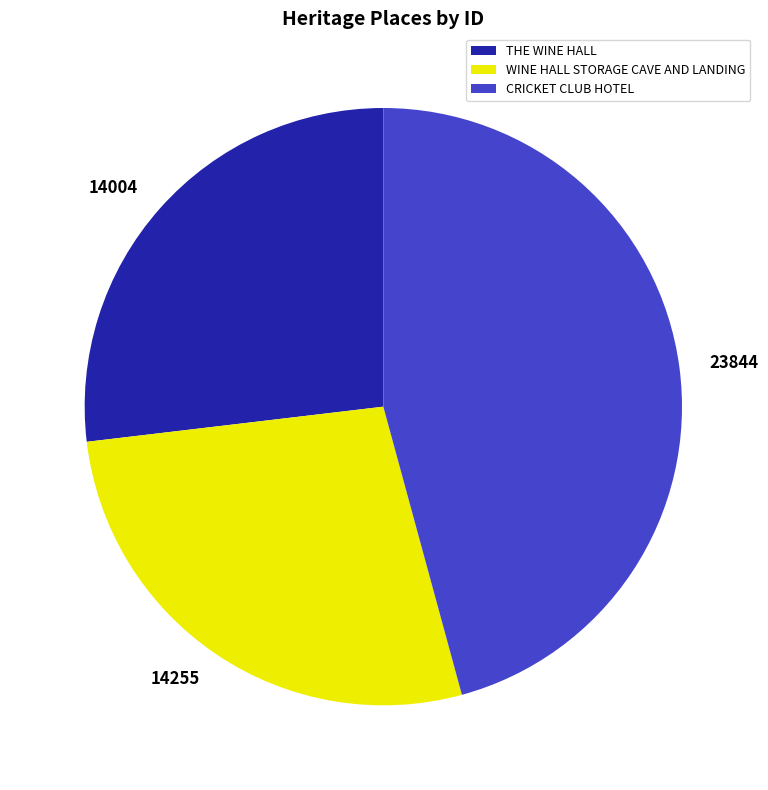

How many slices are in this pie chart?

3